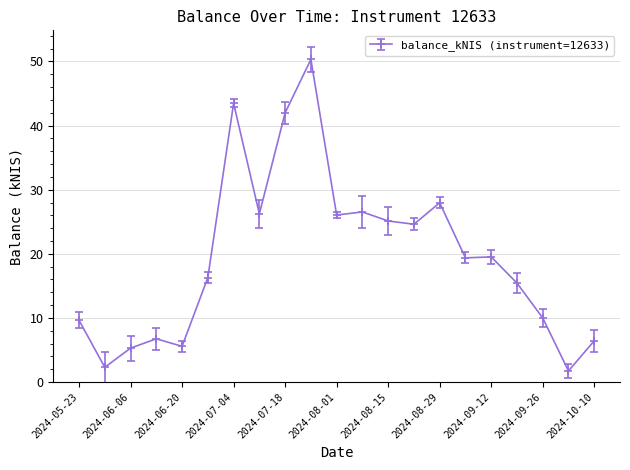

What is the value of the 21st point from the left?

6.4